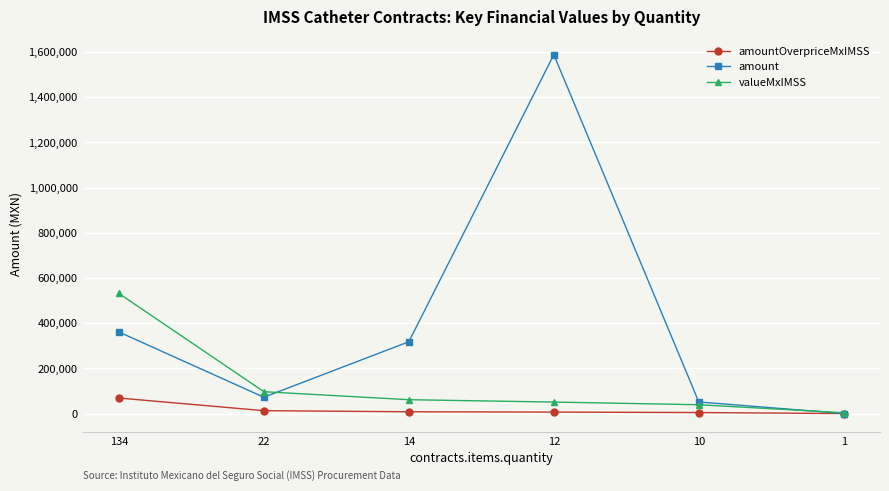

Which series has the widest spread of values?

amount